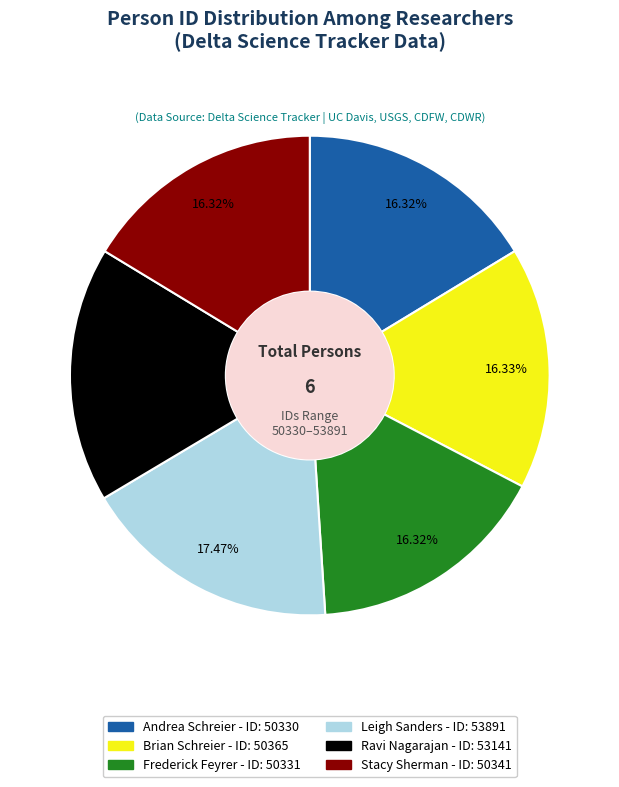

Does any single category account for the majority?

No